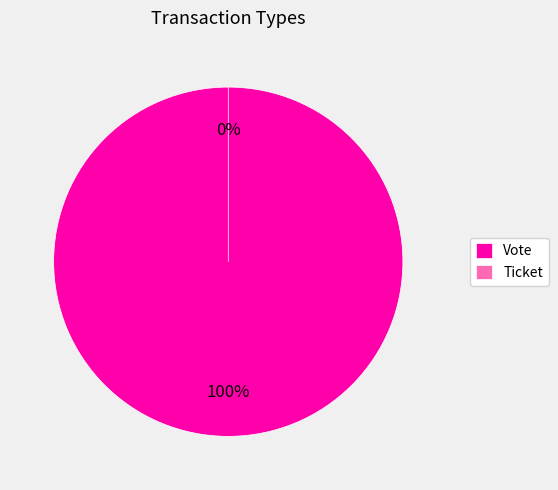

Does Ticket account for over 50% of the chart?

No